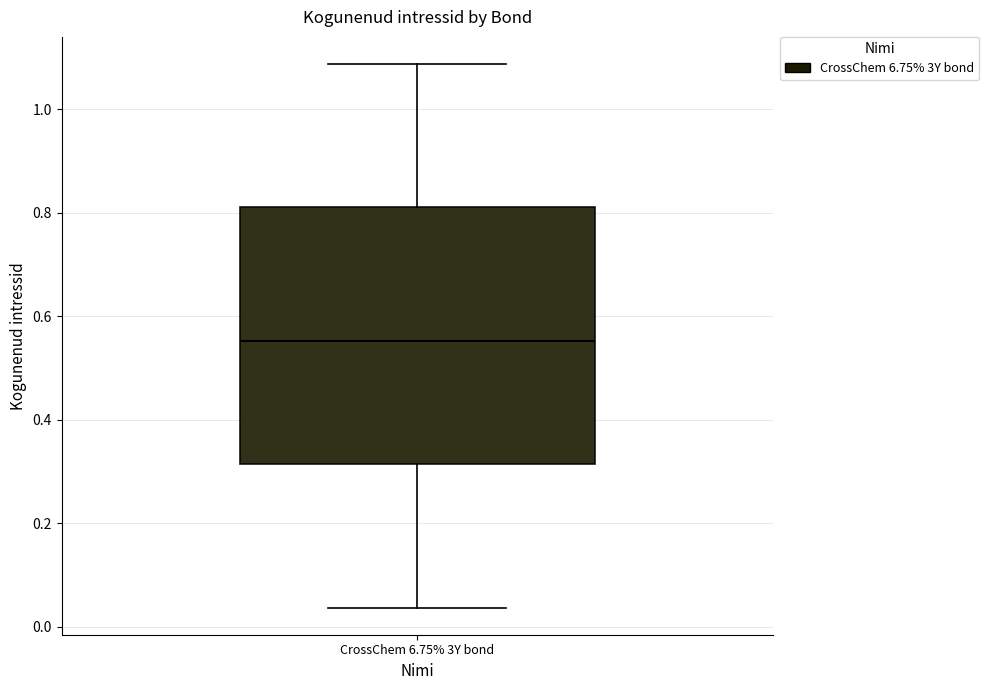

Where does the median line of the box for CrossChem 6.75% 3Y bond sit on the y-axis? The values are not printed on the chart, so give them approximately, as read against the axis.

0.56